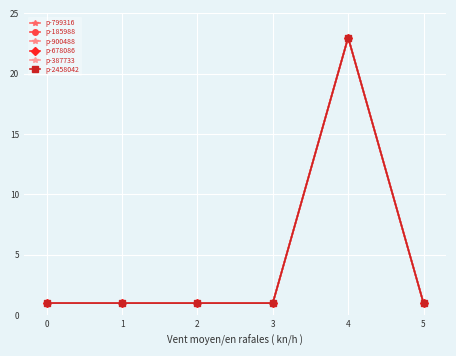

Is the value of p-900488 at 2 greater than the value of p-387733 at 4?

No